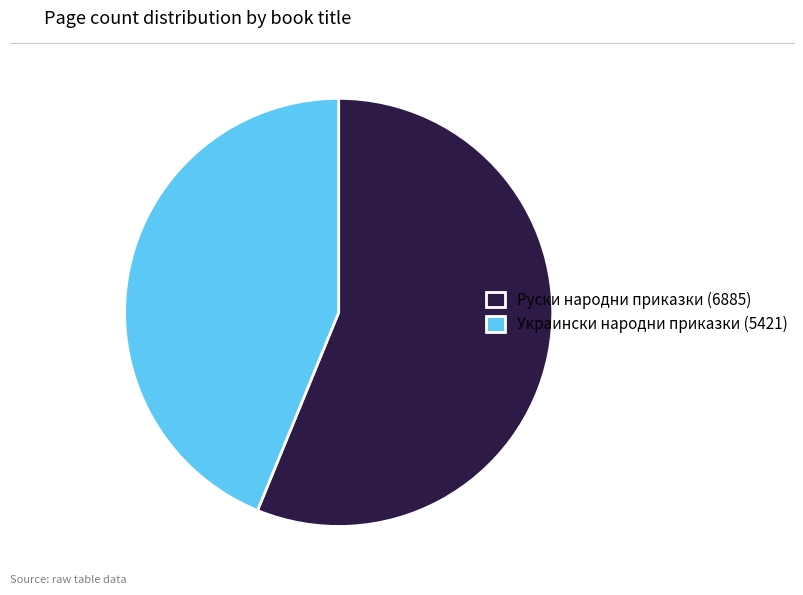

Between Украински народни приказки (5421) and Руски народни приказки (6885), which is larger?

Руски народни приказки (6885)